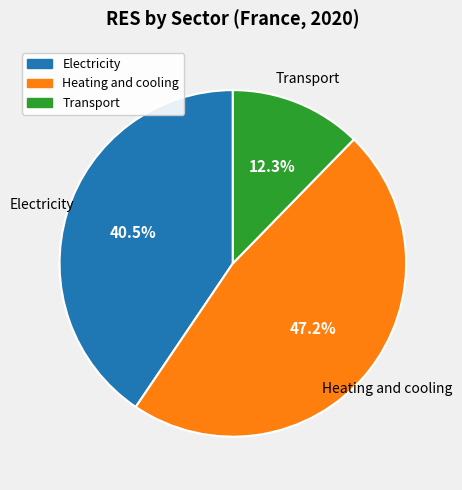

What percentage is NOT represented by Electricity?

59.5%